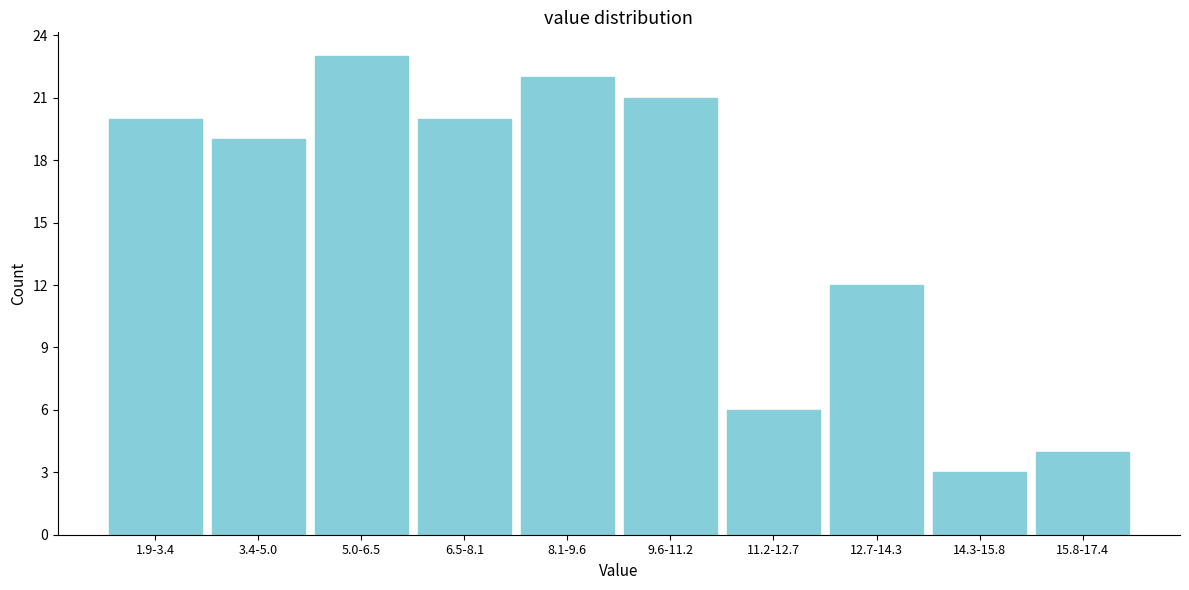

Reading left to right, list all the values displayed in this chart.

1.9-3.4=20	3.4-5.0=19	5.0-6.5=23	6.5-8.1=20	8.1-9.6=22	9.6-11.2=21	11.2-12.7=6	12.7-14.3=12	14.3-15.8=3	15.8-17.4=4